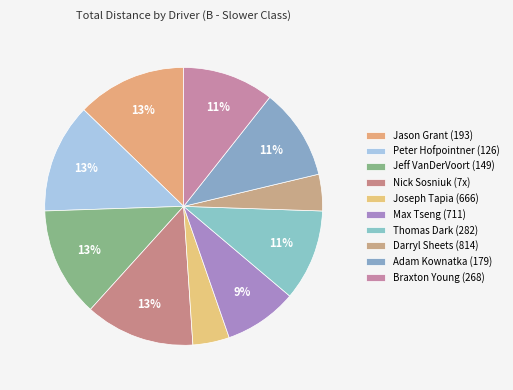

How many segments does this pie chart have?

10